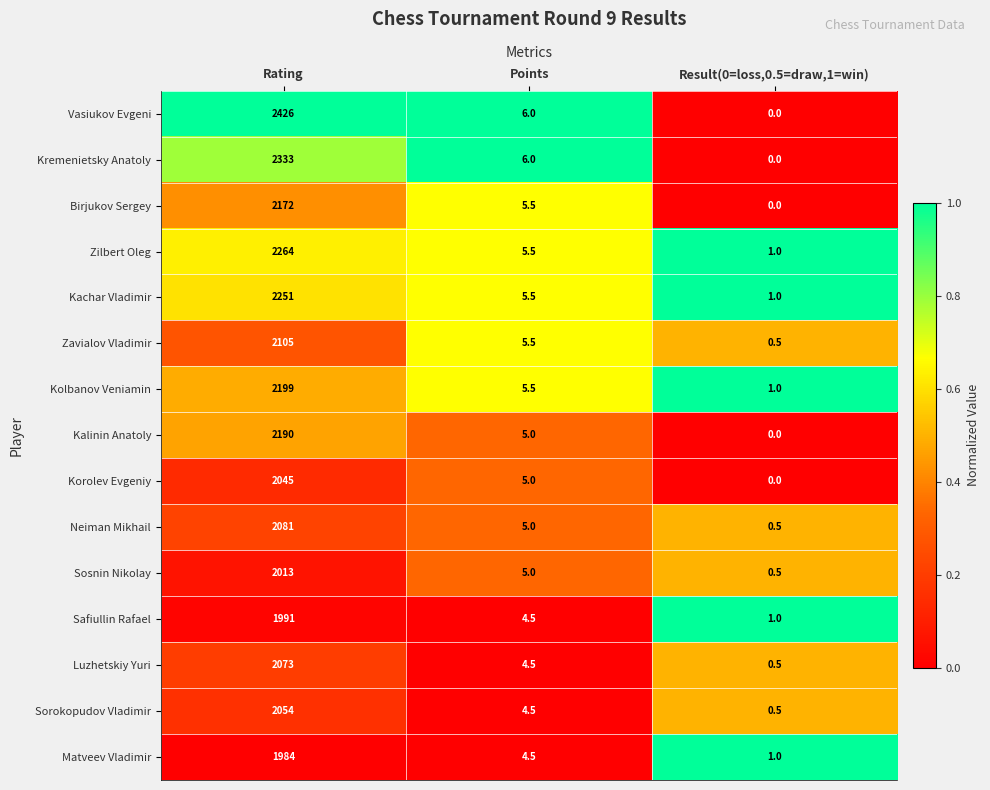

What is the total value across all series at Rating?

32181.0